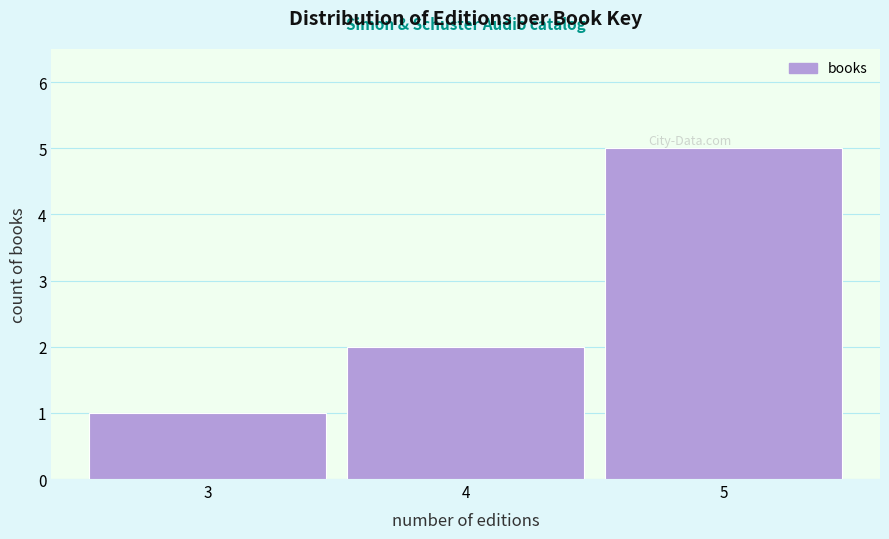

Reading left to right, list every bar in this chart as the range it spans on the x-axis followed by its height. The values are not printed on the chart, so give them approximately, as read against the axis.

2.5 to 3.5: 1
3.5 to 4.5: 2
4.5 to 5.5: 5